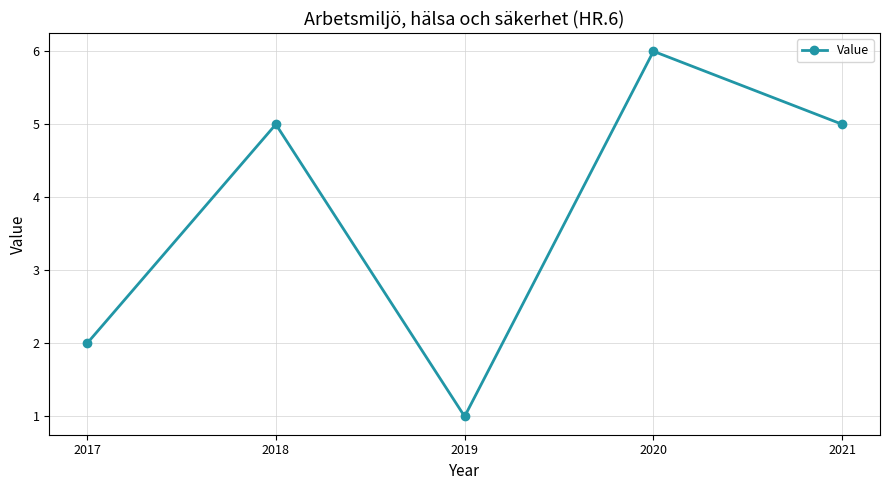

What is the difference between the maximum and minimum values?

5